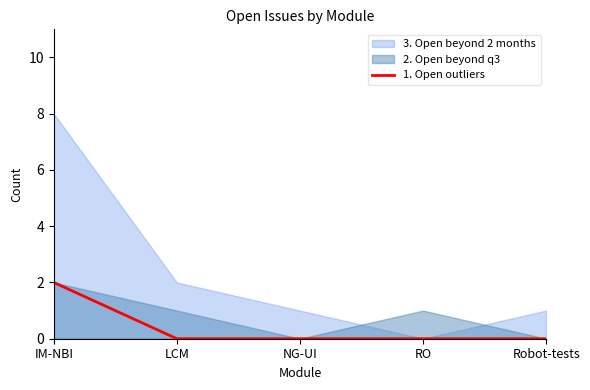

What is the value of the 1st point from the left?

2